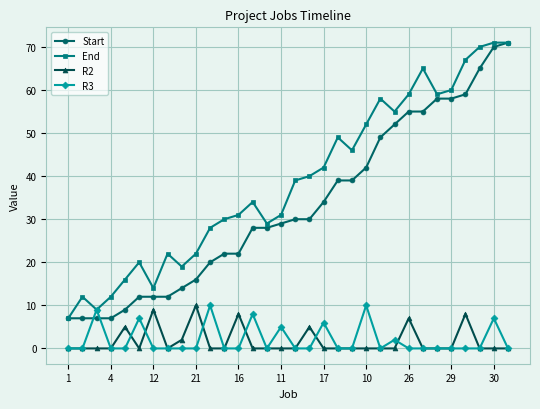

Reading right to left, extract all data points from this chart.

Start: 71	70	65	59	58	58	55	55	52	49	42	39	39	34	30	30	29	28	28	22	22	20	16	14	12	12	12	9	7	7	7	7
End: 71	71	70	67	60	59	65	59	55	58	52	46	49	42	40	39	31	29	34	31	30	28	22	19	22	14	20	16	12	9	12	7
R2: 0	0	0	8	0	0	0	7	0	0	0	0	0	0	5	0	0	0	0	8	0	0	10	2	0	9	0	5	0	0	0	0
R3: 0	7	0	0	0	0	0	0	2	0	10	0	0	6	0	0	5	0	8	0	0	10	0	0	0	0	7	0	0	9	0	0